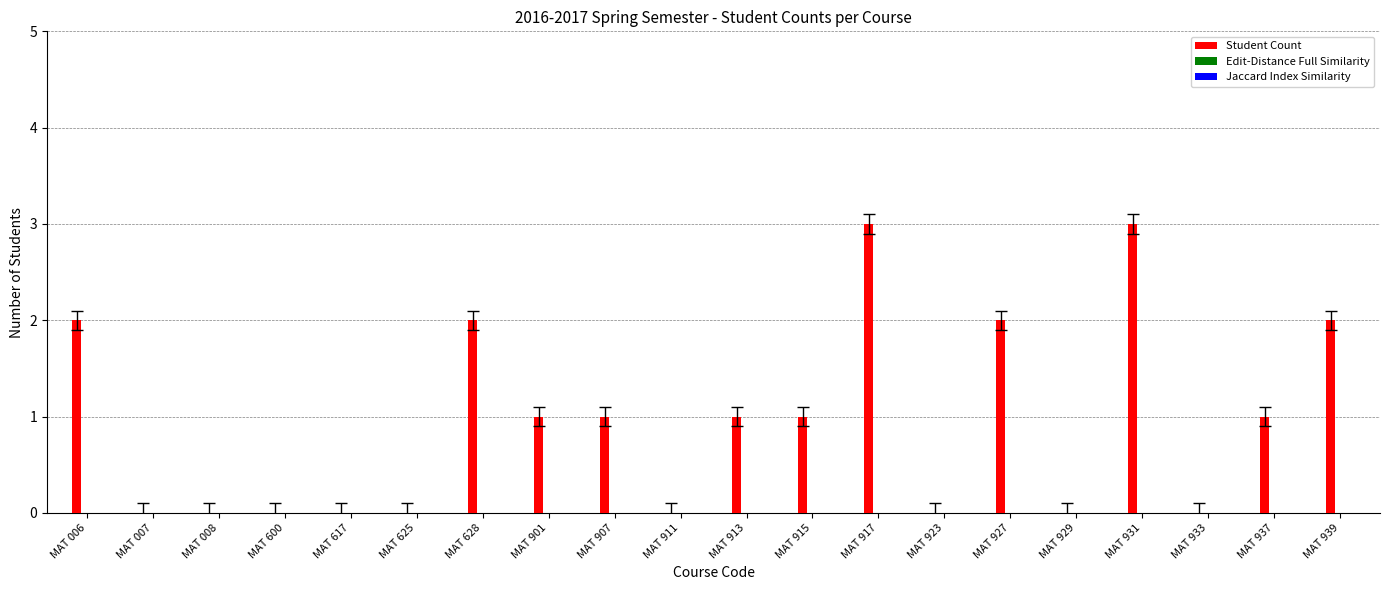

Is it true that the value at MAT 008 is -1?

False